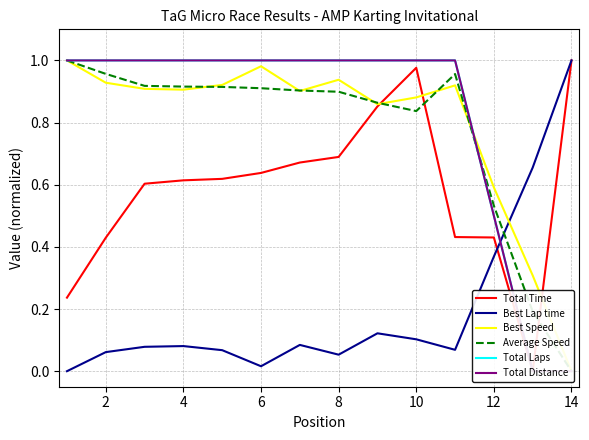

List the series in order of their peak value, highest first.

Total Time, Best Lap time, Best Speed, Average Speed, Total Laps, Total Distance